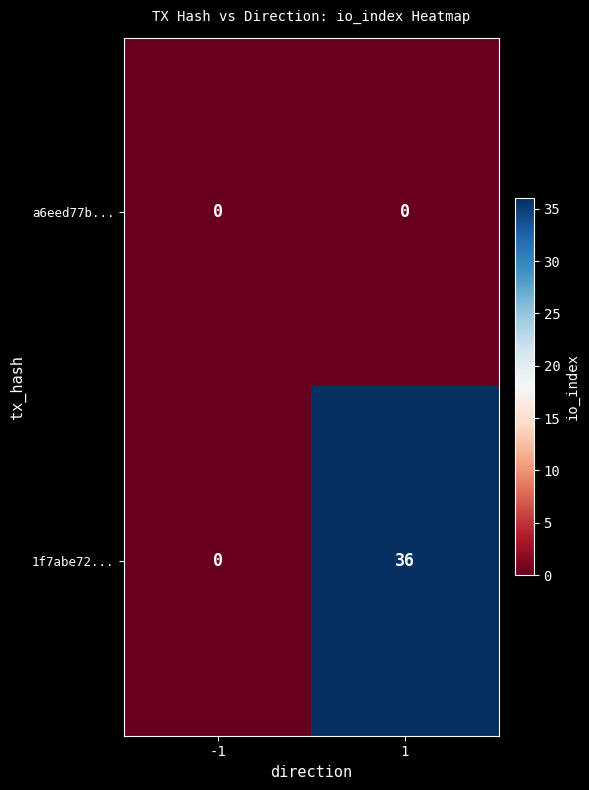

Reading right to left, list all the values displayed in this chart.

a6eed77b...: 0	0
1f7abe72...: 36	0